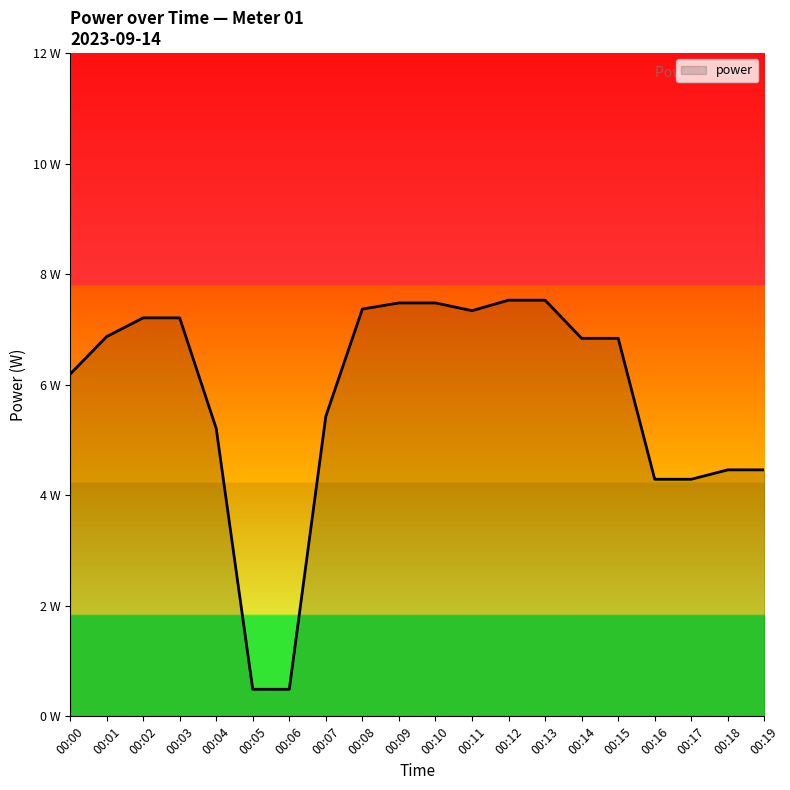

Does the chart display data point markers on the line(s)?

No